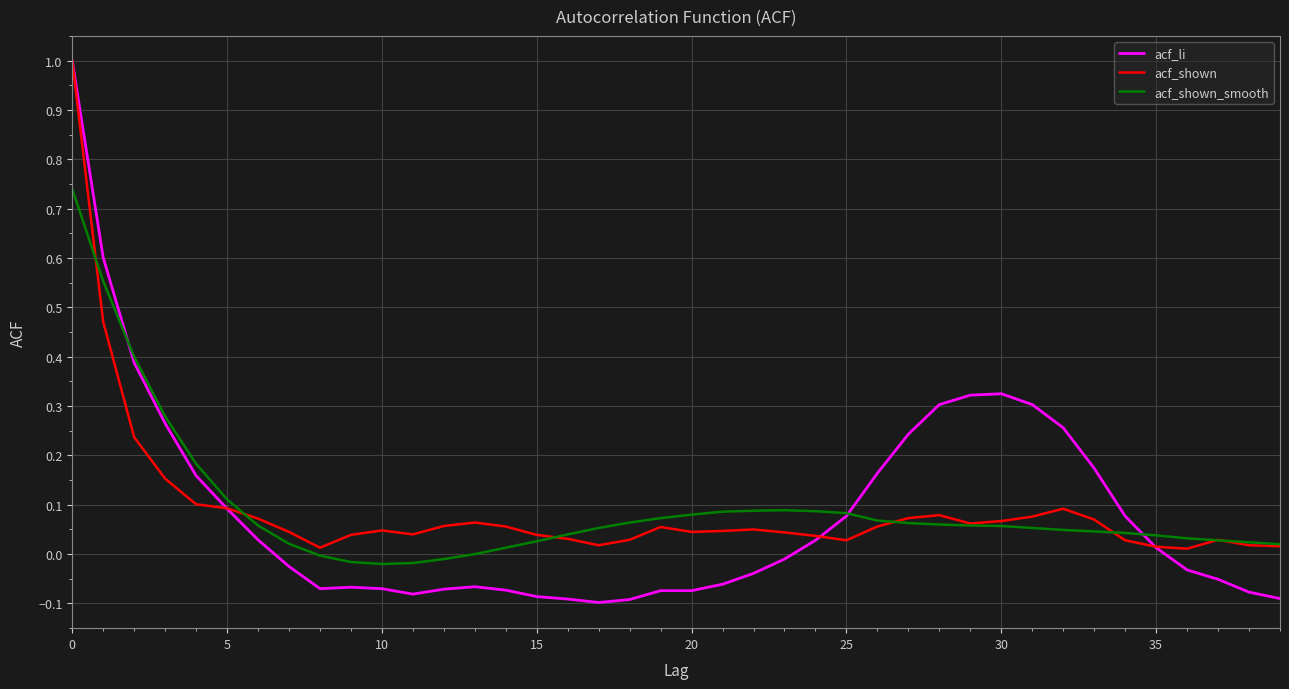

What is the maximum value for acf_li?

1.0